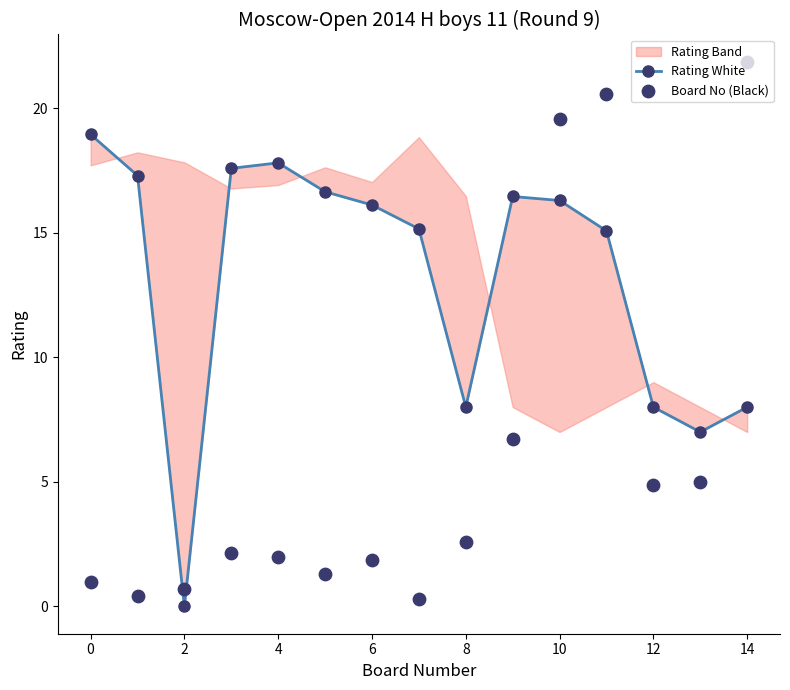

Is the value of Rating White at 2 greater than the value of Board No (Black) at 8?

No